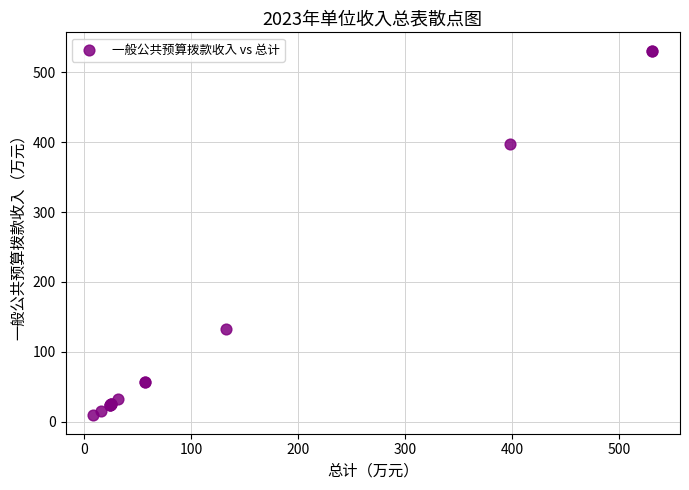

What Y value in the scatter plot is closest to 269?

398.1